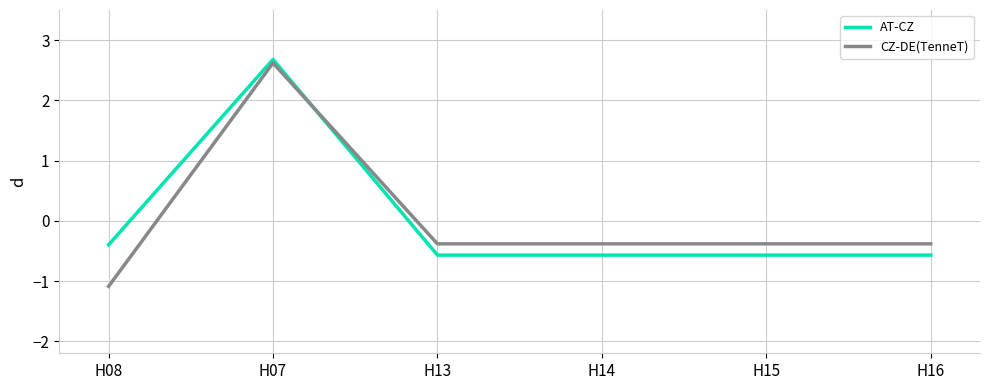

Which series changed the most between H08 and H16?

CZ-DE(TenneT)